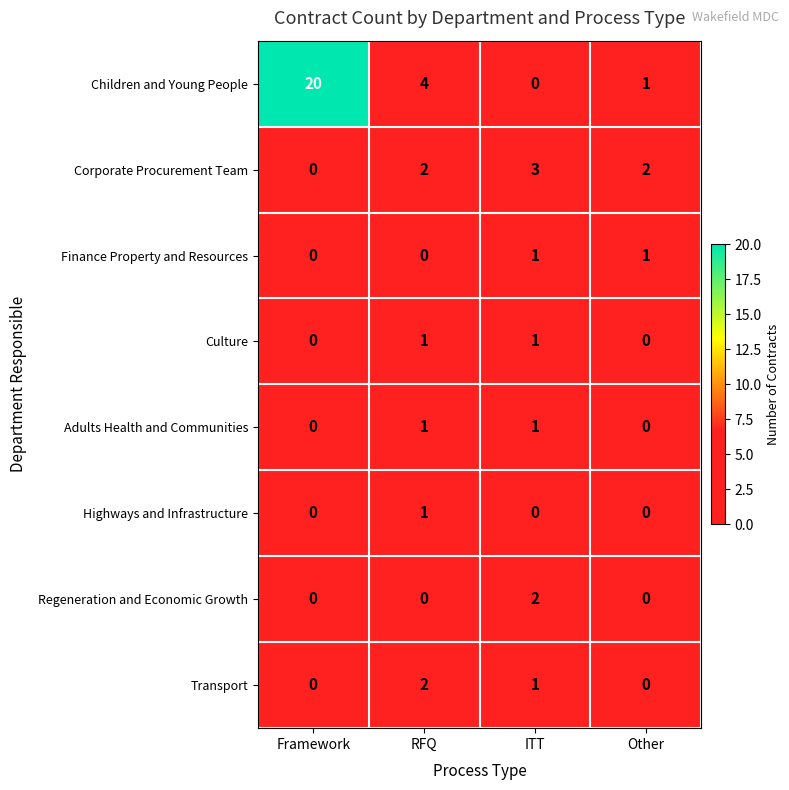

At which category does the chart reach its peak across all series?

Framework